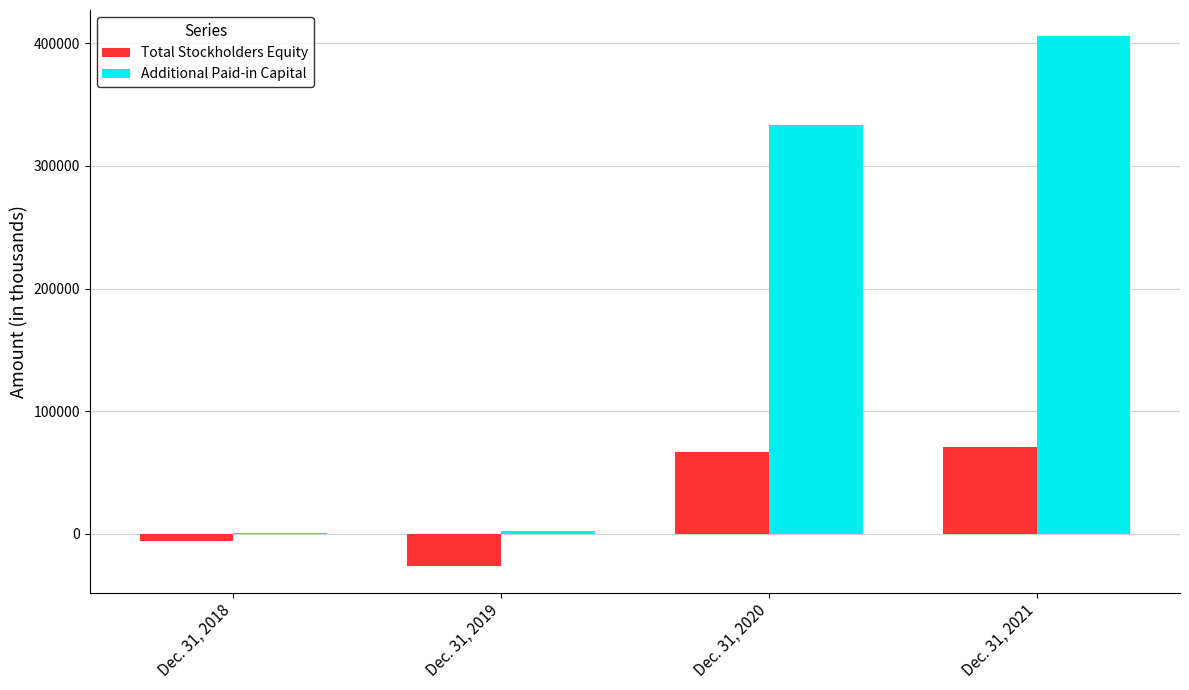

Does the chart contain stacked bars?

No